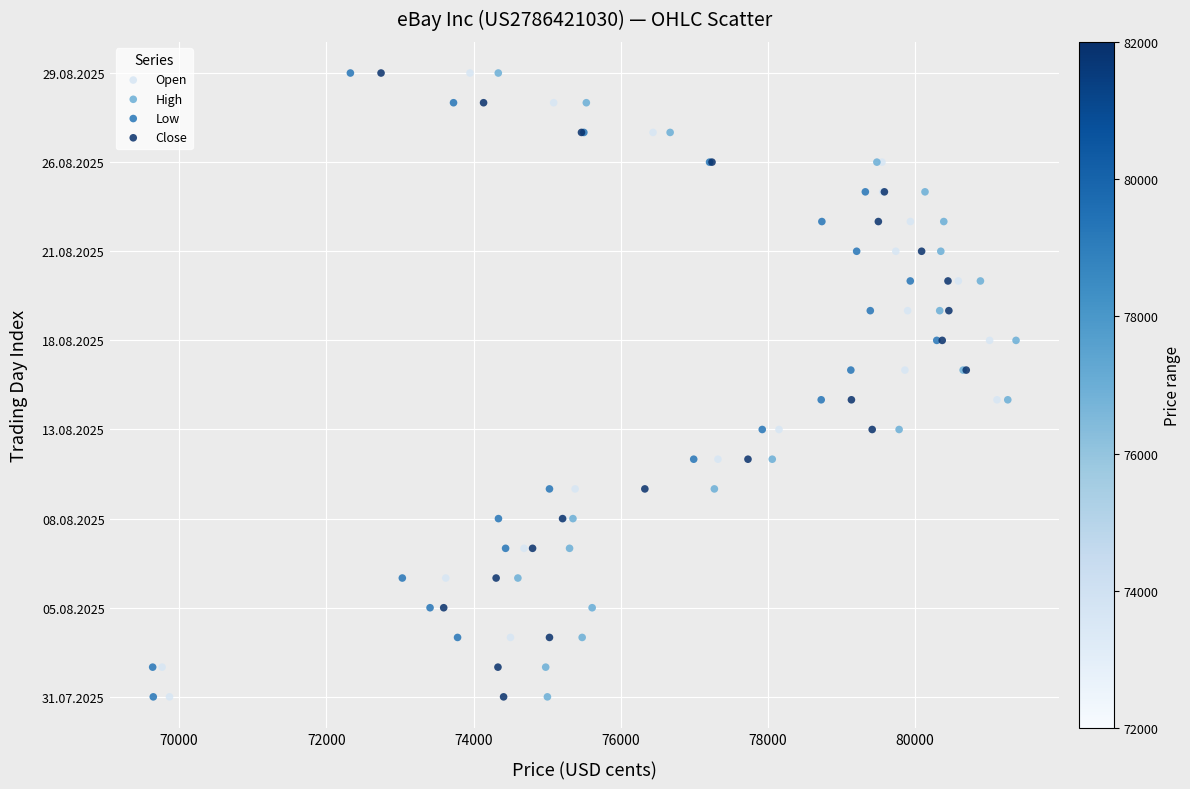

What are all the series names shown in the legend?

Open, High, Low, Close